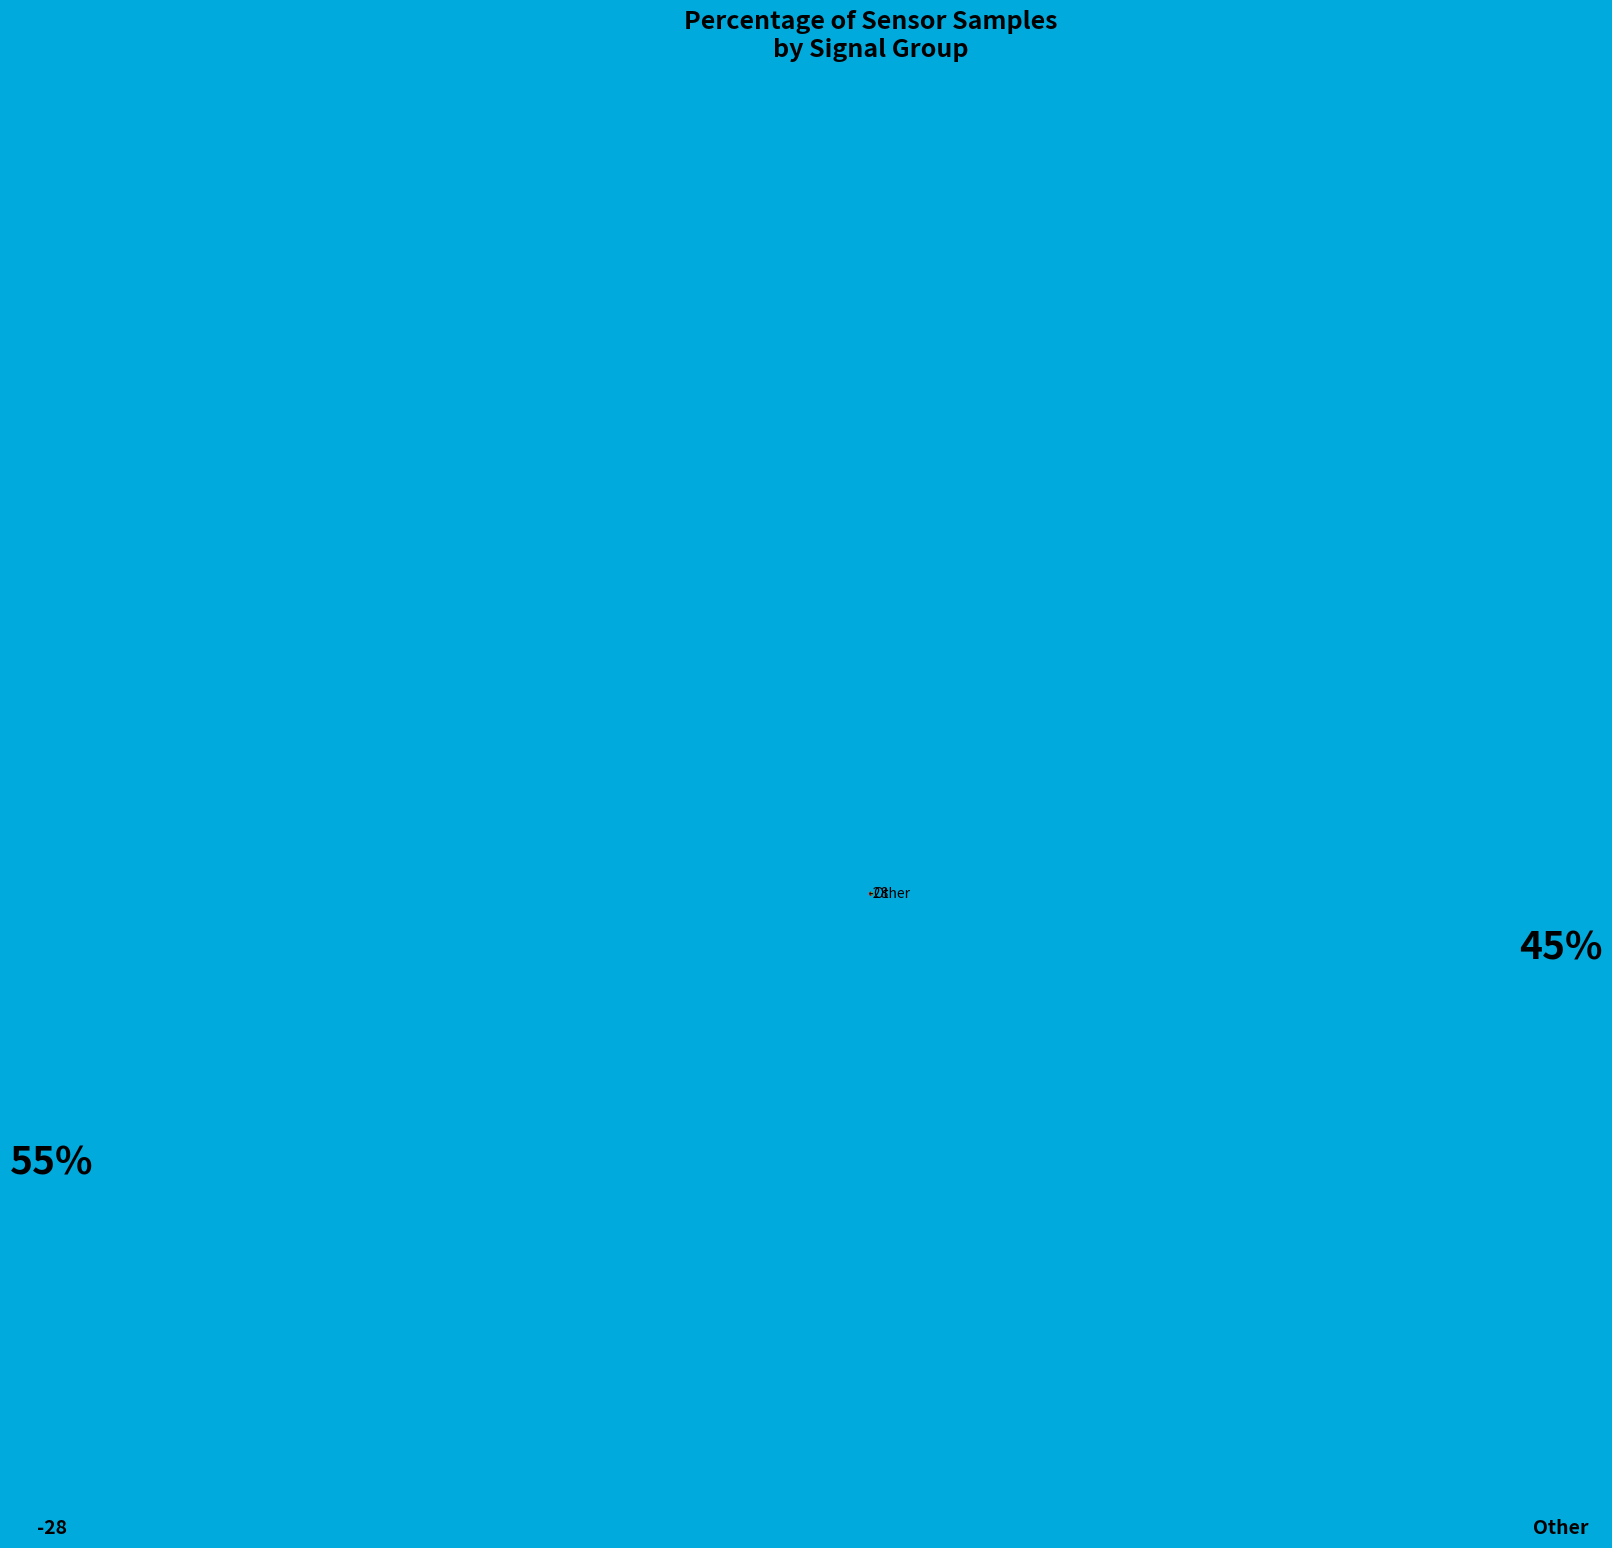

Is it true that Other is 45% of the pie?

True